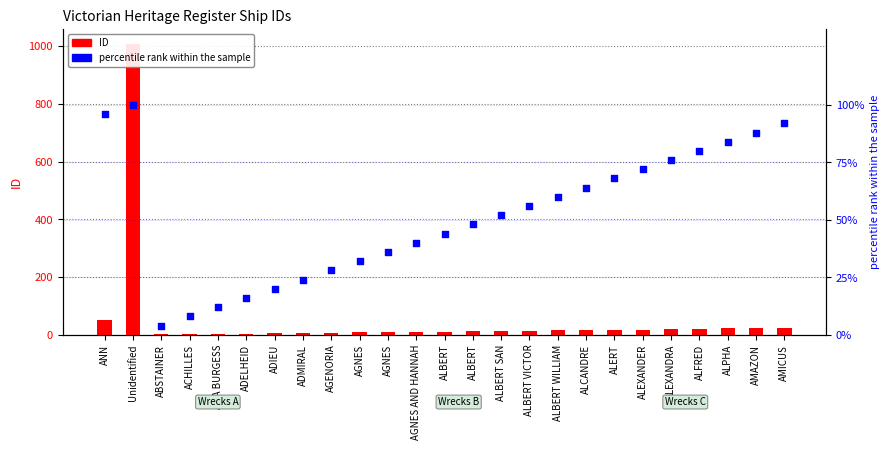

At how many categories does at least one series exceed 8?

23